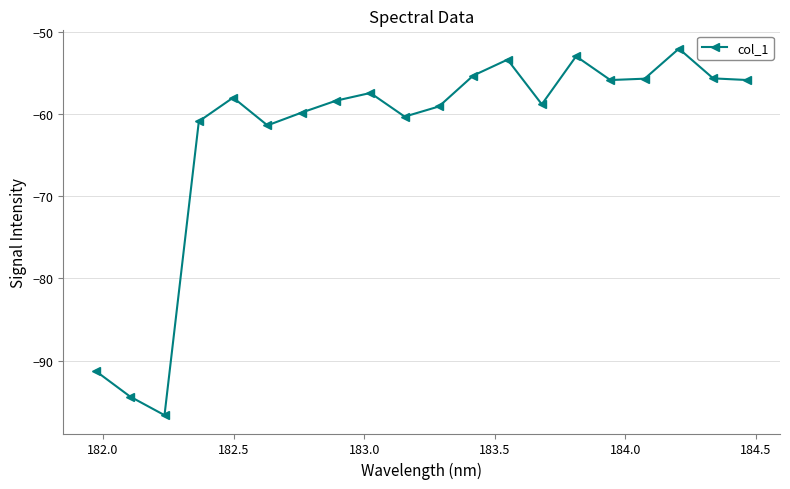

What is the maximum value shown in the chart?

-52.1